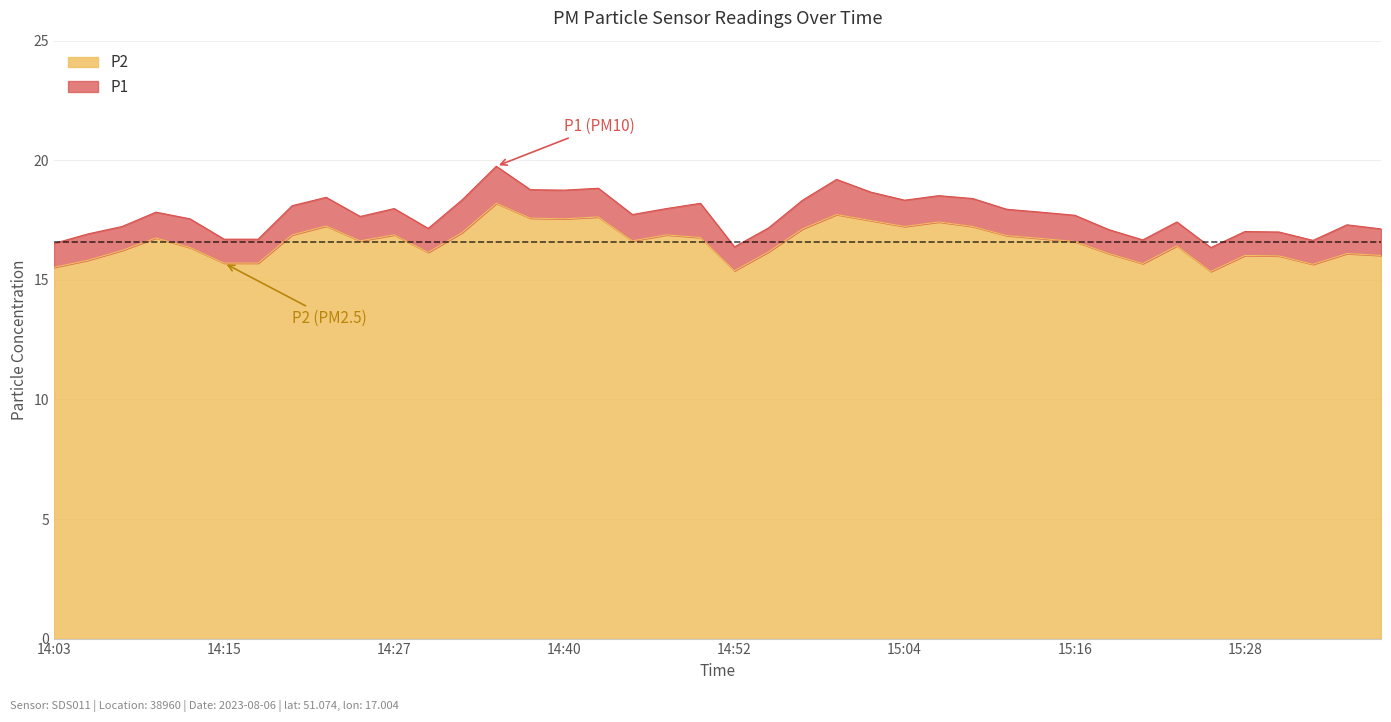

At how many categories does at least one series exceed 16?

40